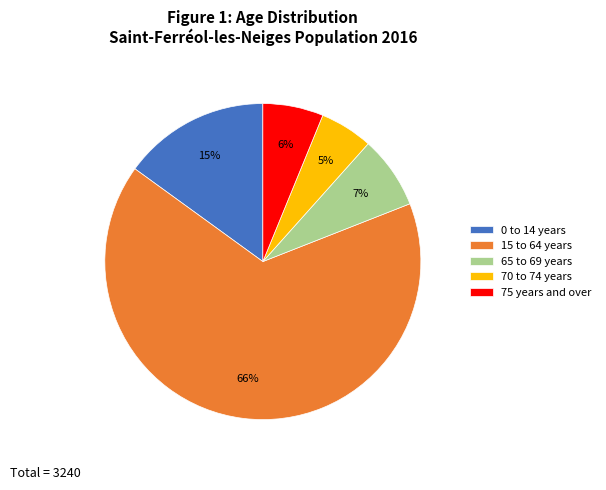

Do 0 to 14 years and 75 years and over together represent more than half of the pie?

No